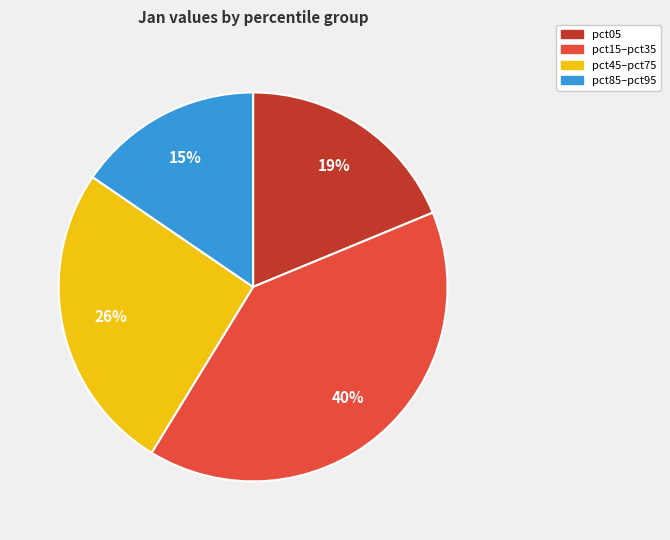

The pct05 slice represents 11% of the pie. True or false?

False